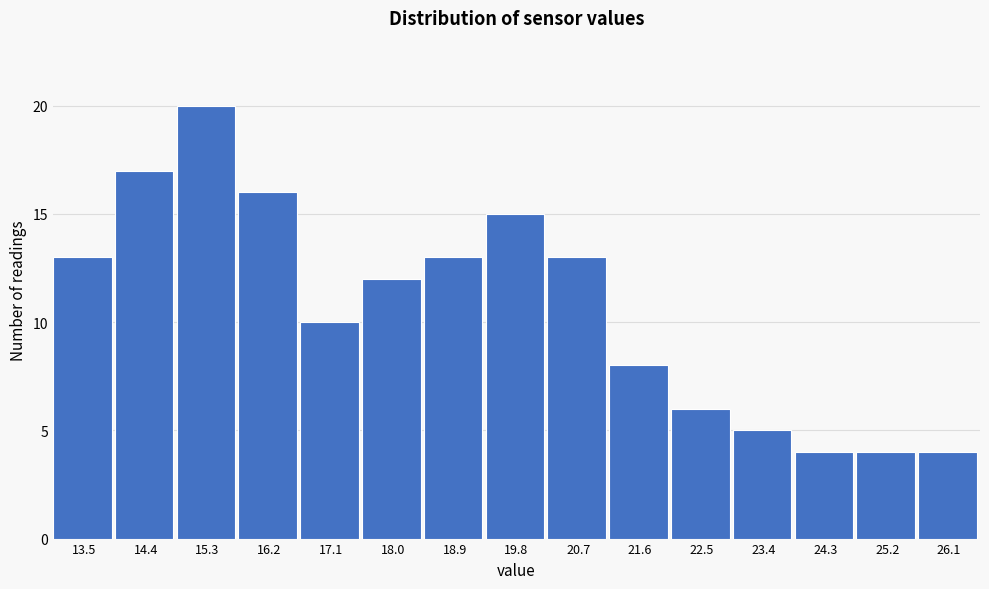

Reading left to right, list all the values displayed in this chart.

13	17	20	16	10	12	13	15	13	8	6	5	4	4	4